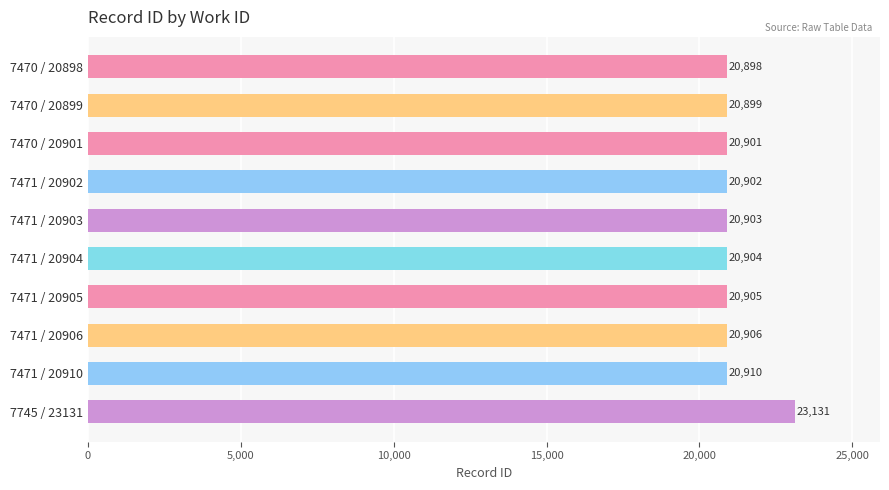

Is it true that the value at 7471 / 20906 is 28421?

False